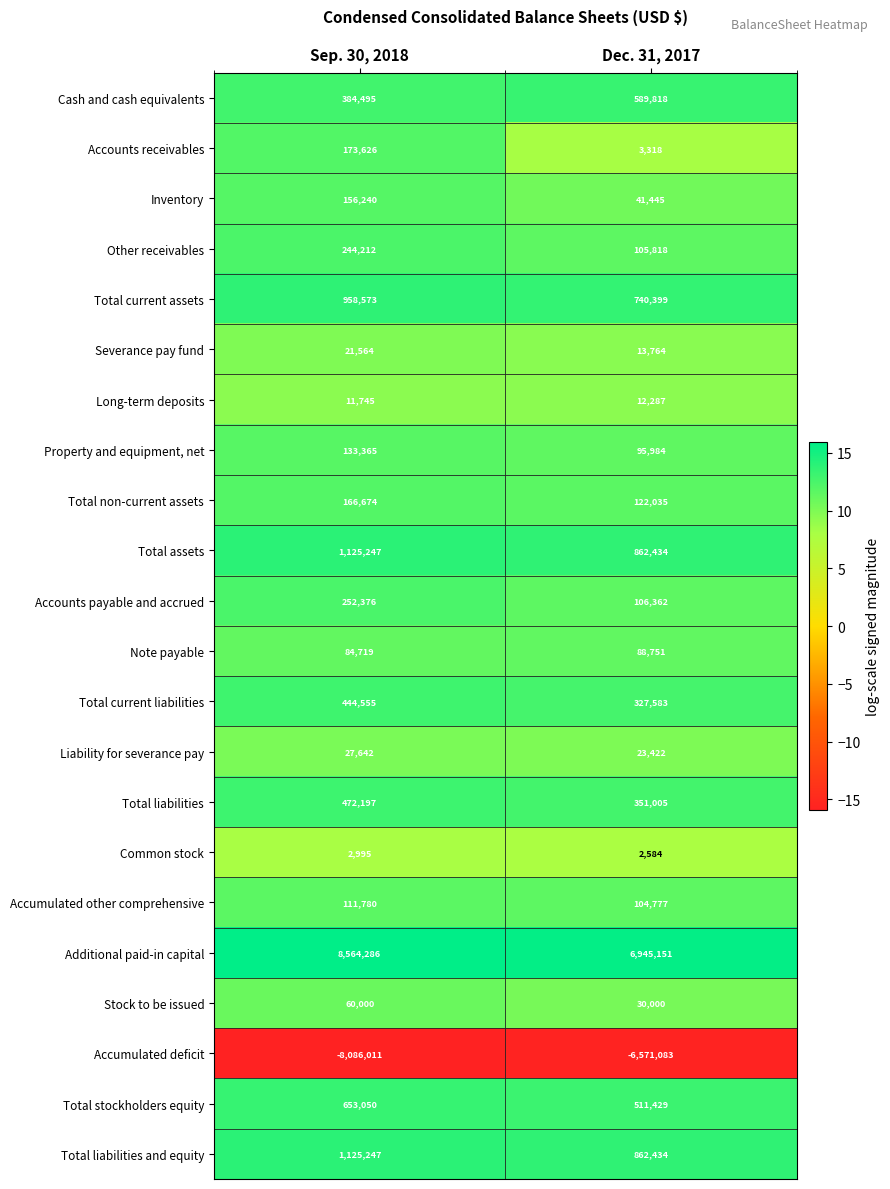

List the labels in order of Severance pay fund value, largest first.

Sep. 30, 2018, Dec. 31, 2017